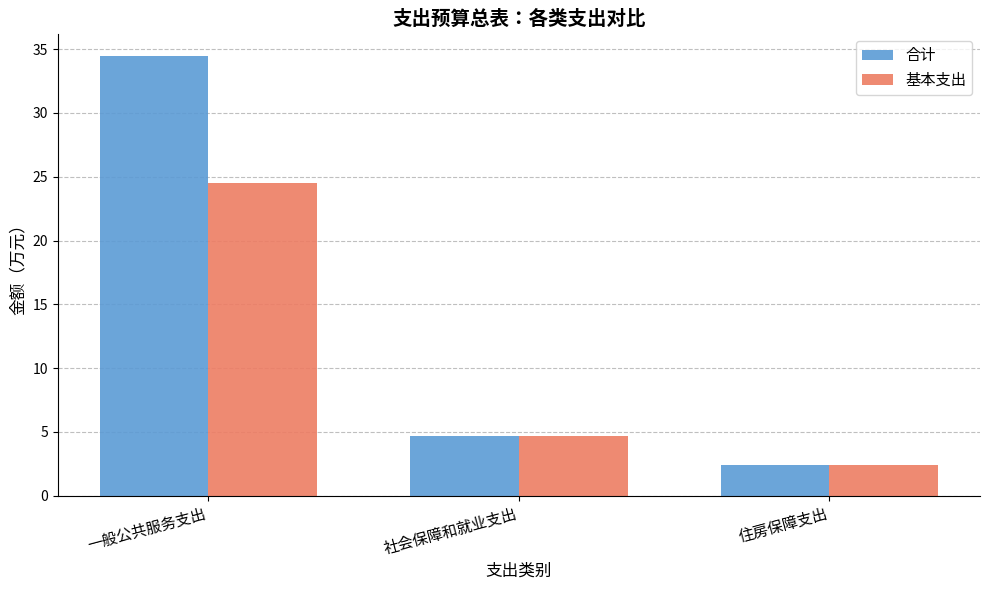

Which series has the largest total across all categories?

合计